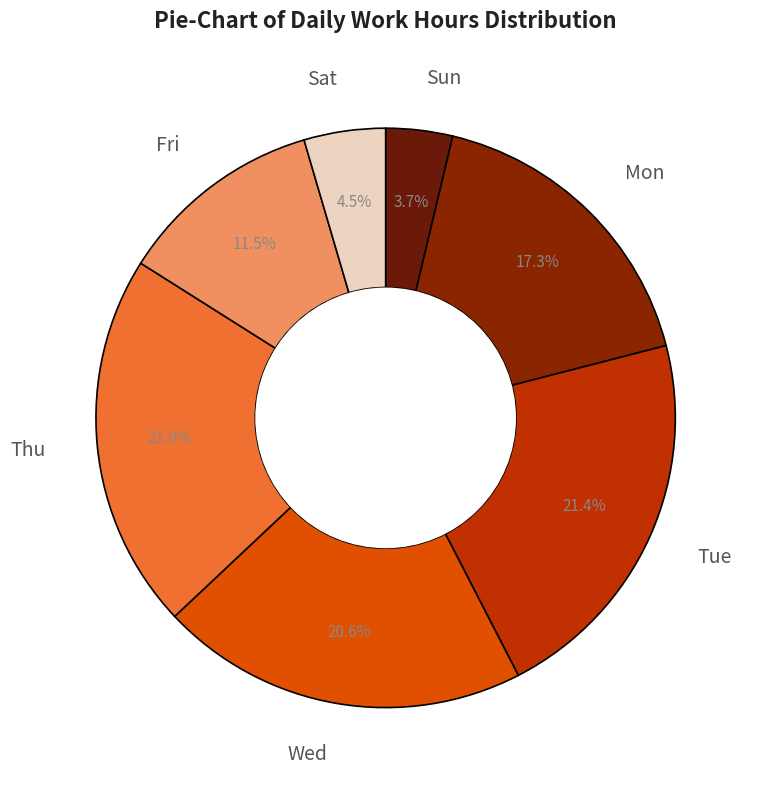

Which category has the smallest portion of the pie?

Sun